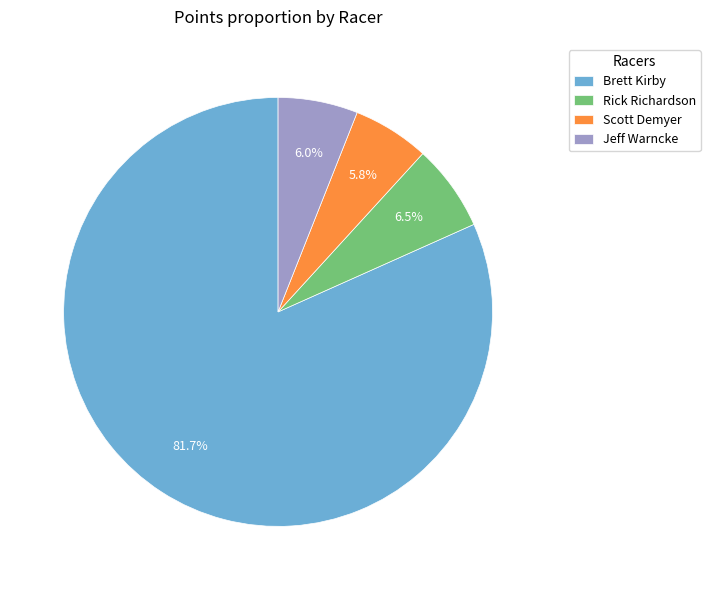

The Scott Demyer slice represents 6% of the pie. True or false?

True